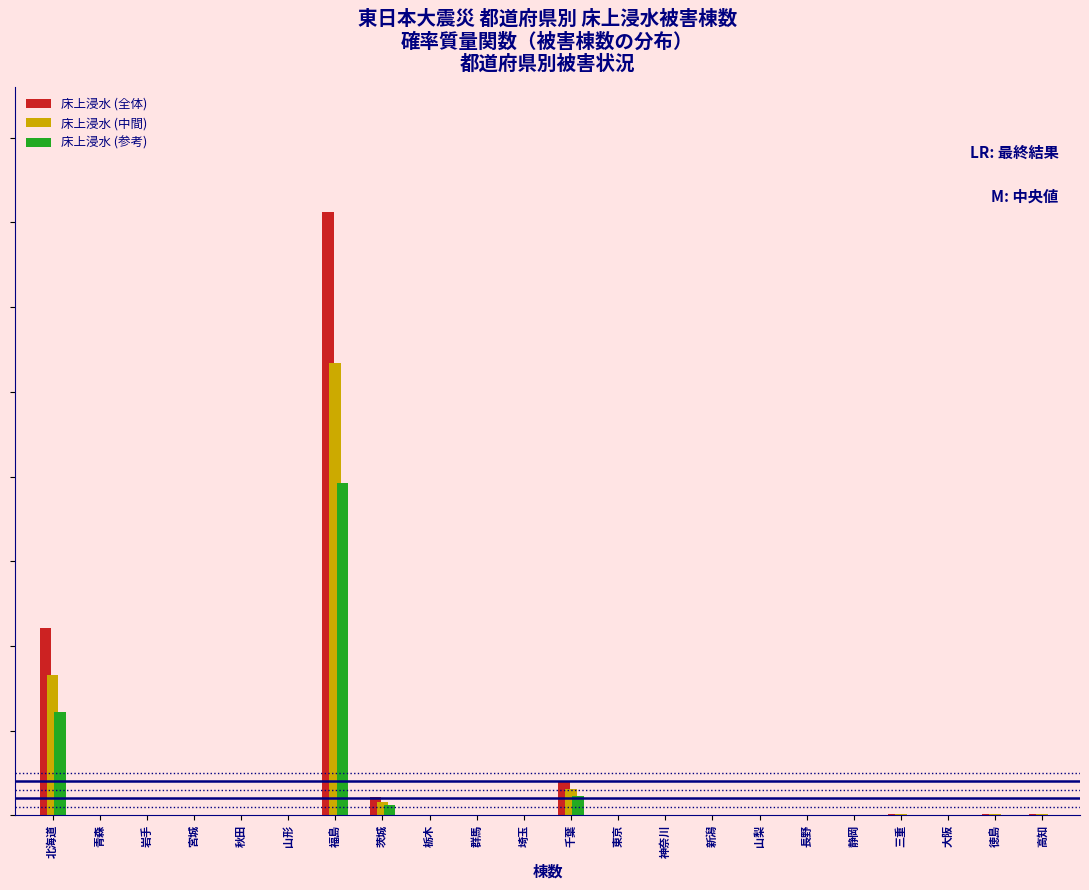

Does the chart contain stacked bars?

No